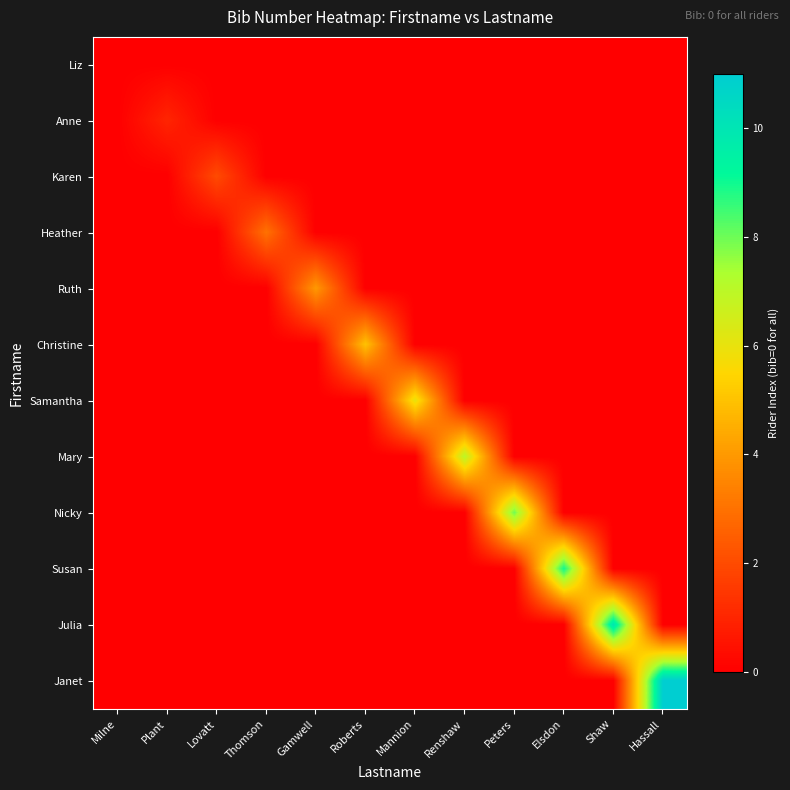

At how many categories does at least one series exceed 2?

9